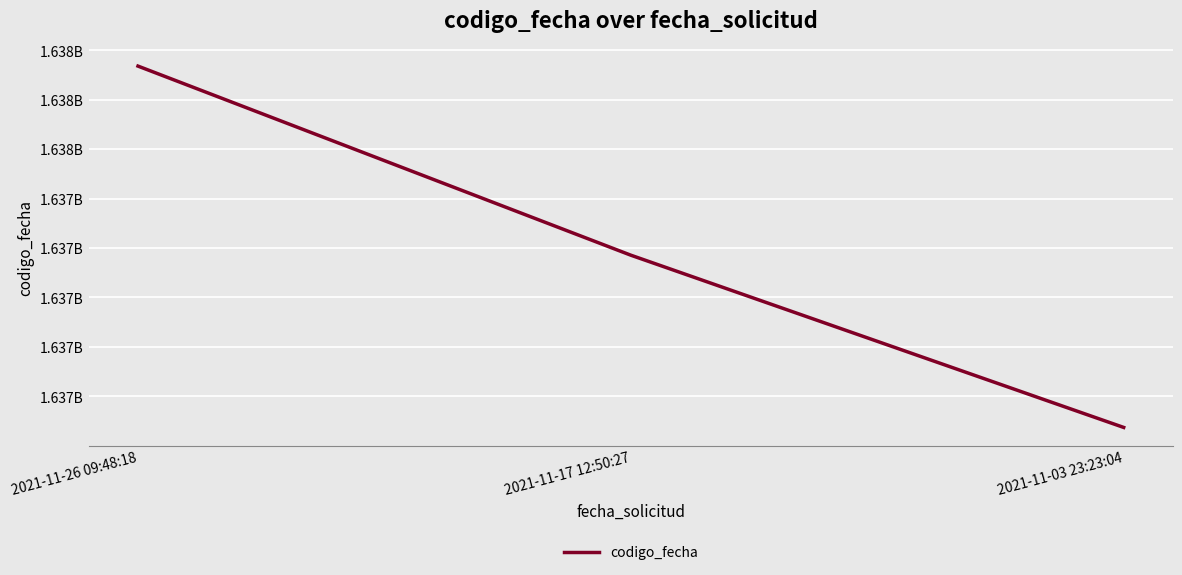

Is this an area chart (filled region under the line)?

No